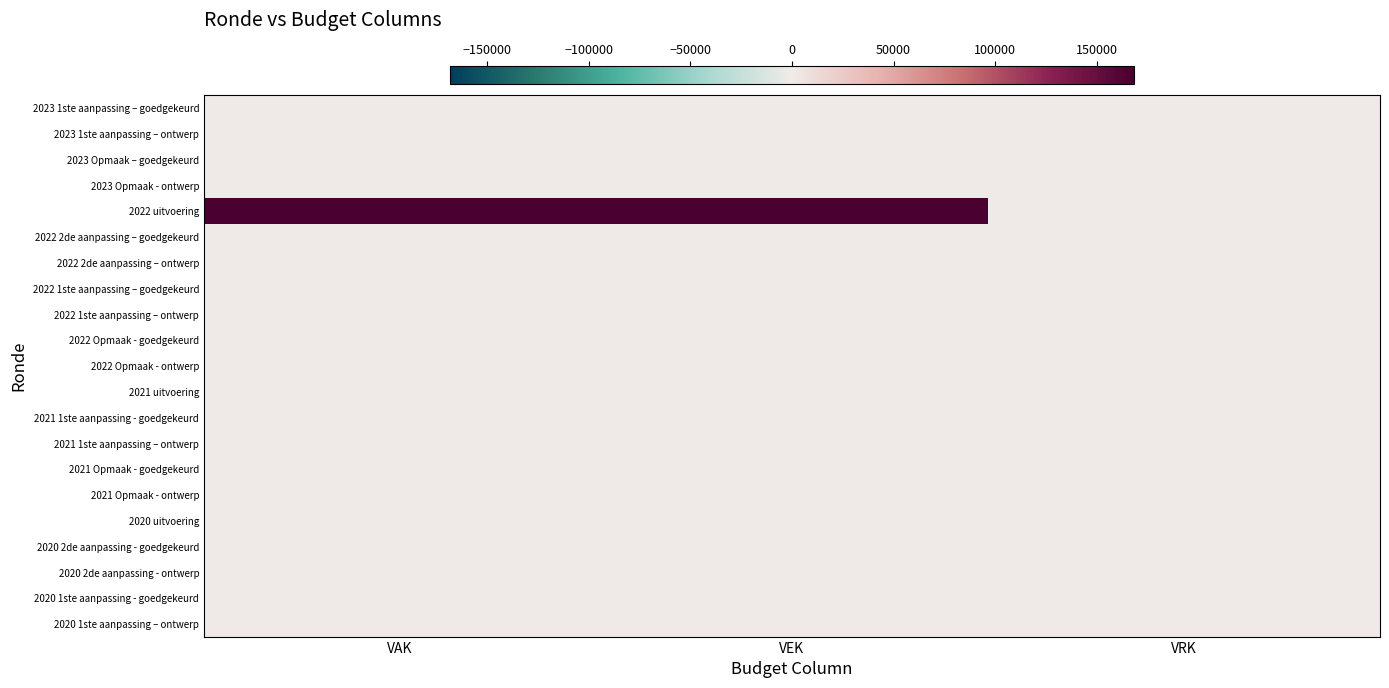

Which label corresponds to the smallest value in the chart?

VAK